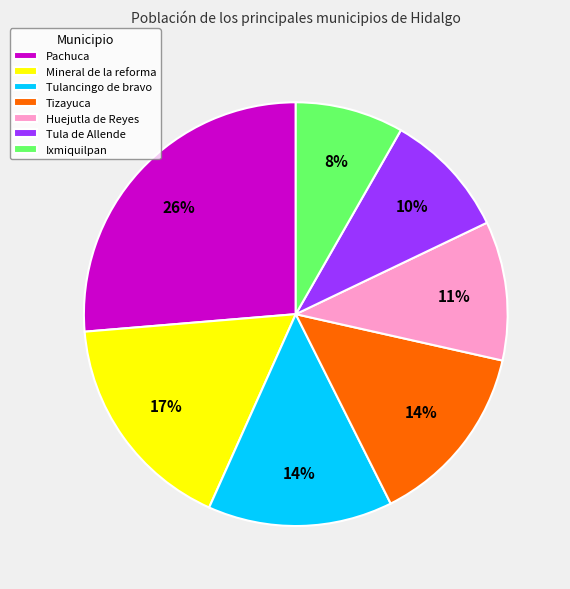

True or false: Tizayuca accounts for 14% of the total.

True